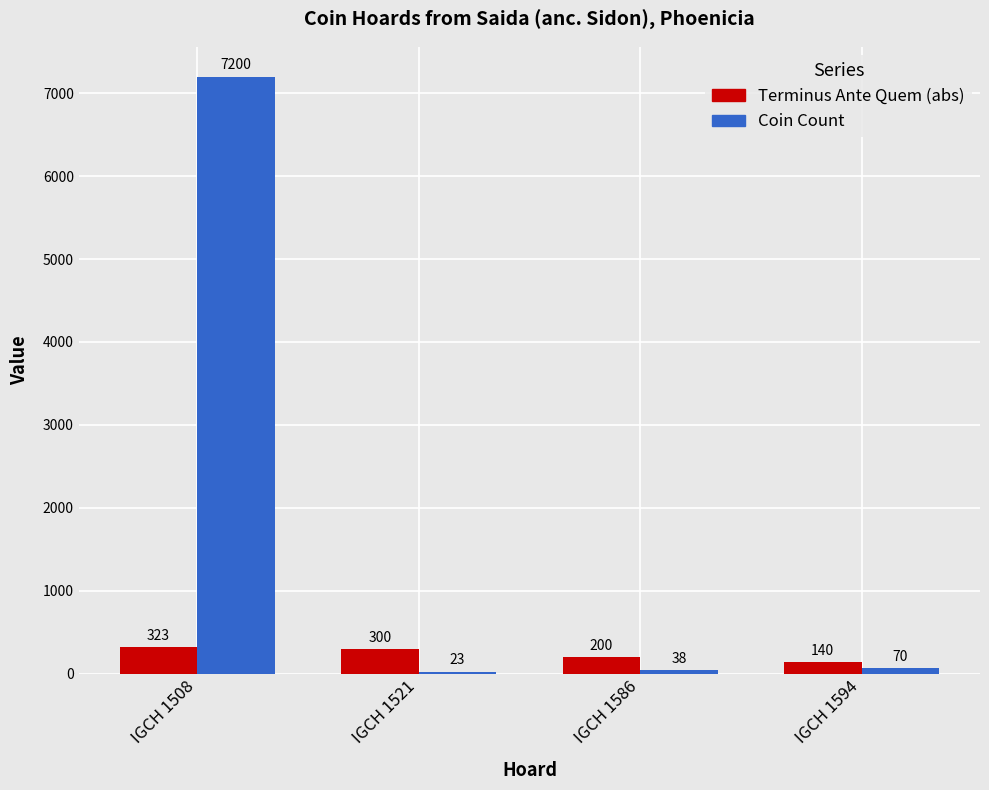

How many data points in Coin Count are less than 70?

2